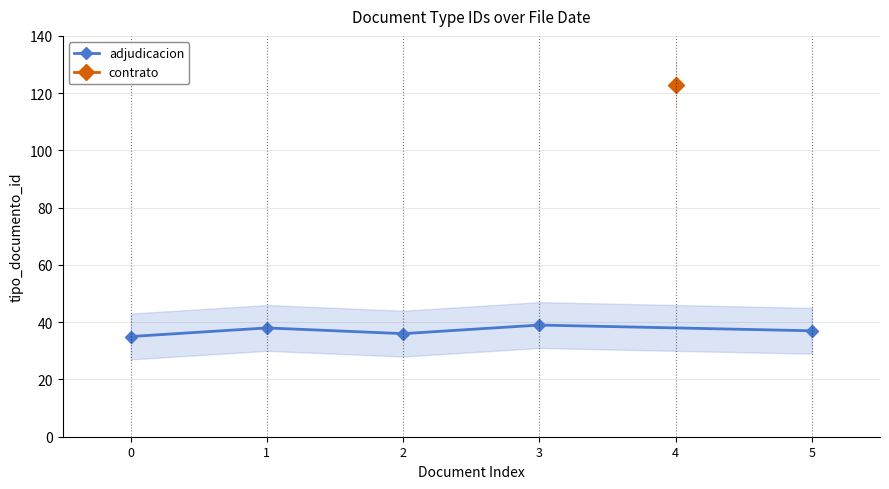

Is this an area chart (filled region under the line)?

No